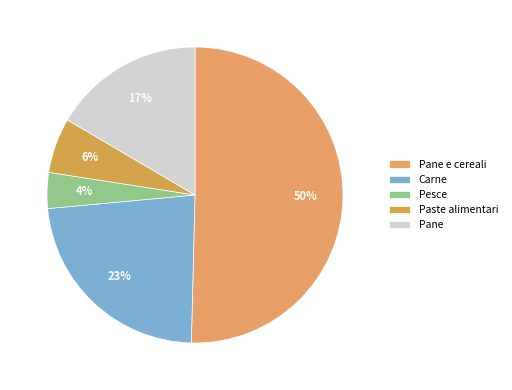

How many slices are in this pie chart?

5